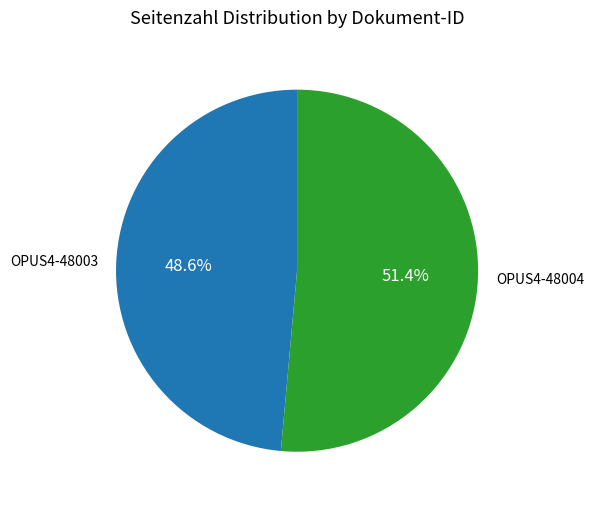

How many slices are in this pie chart?

2